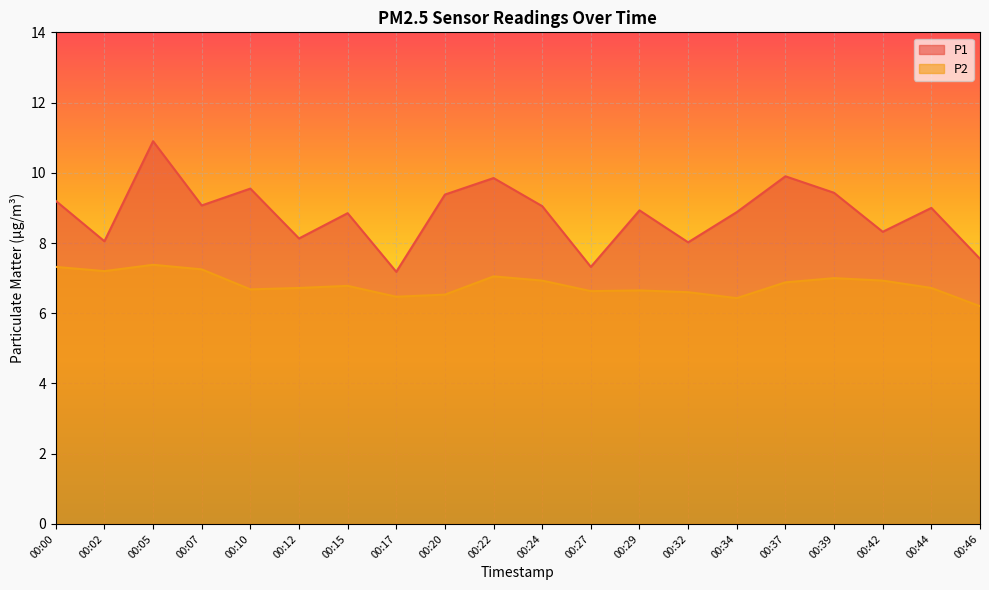

True or false: P1 has a value of 3.1 at 00:15.

False